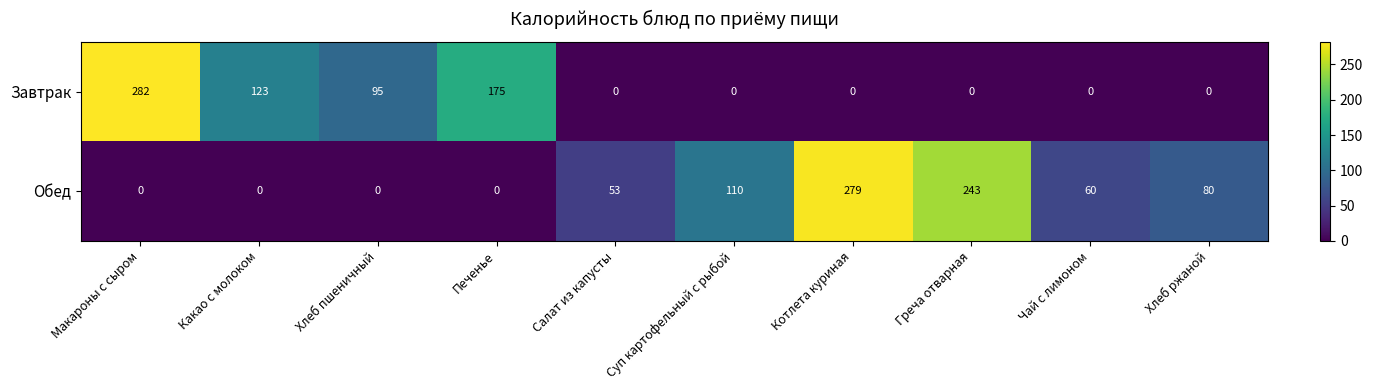

What is the difference between the maximum and minimum values in the Обед series?

279